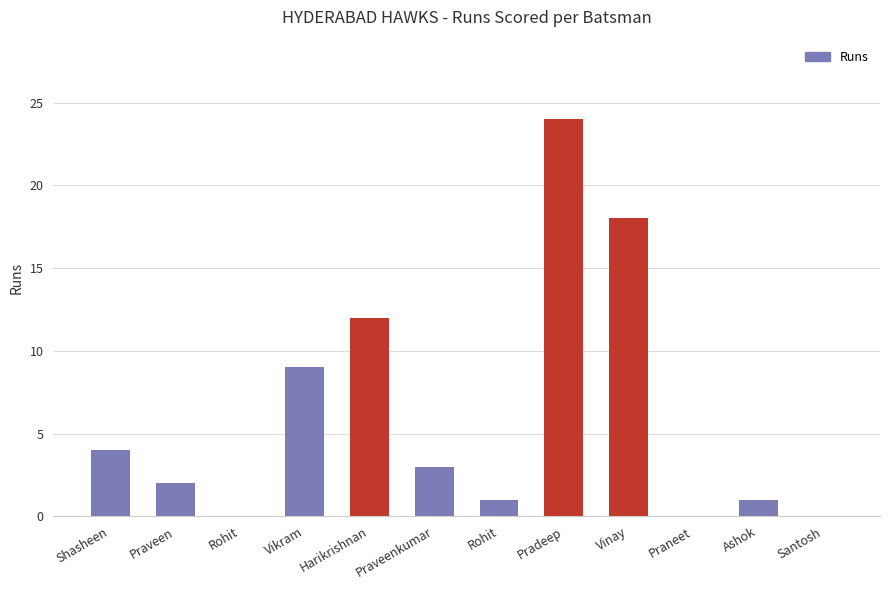

What is the difference between the maximum and minimum values?

24